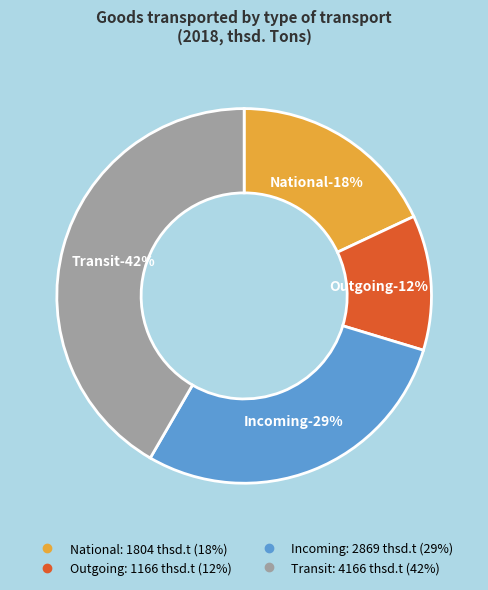

What percentage is the Incoming slice, to the nearest percent?

29%